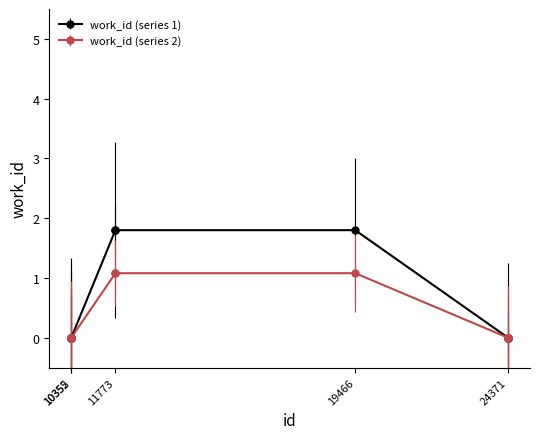

Rank the series by their maximum value, from lowest to highest.

work_id (series 2), work_id (series 1)